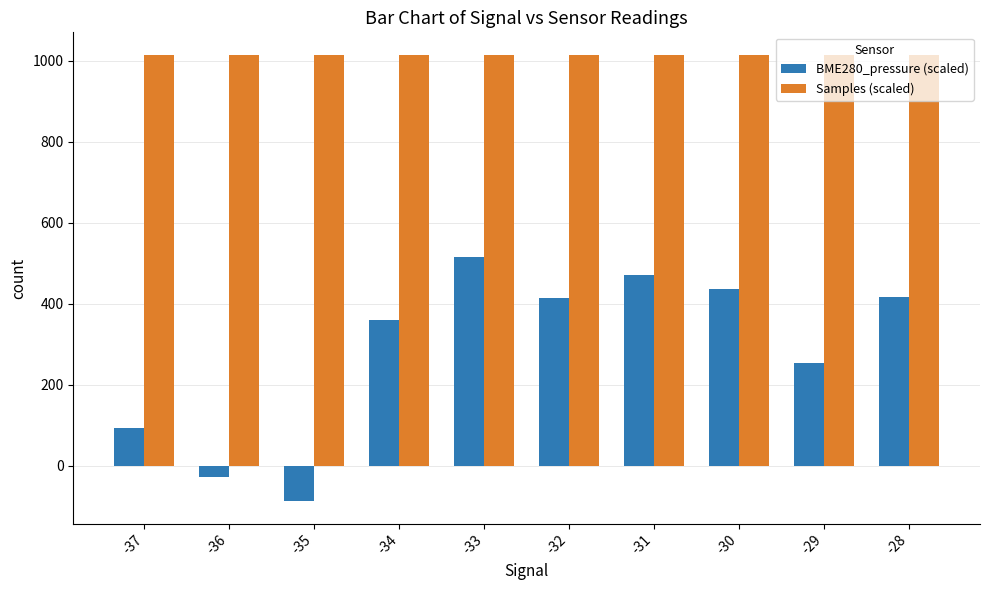

The value of BME280_pressure (scaled) at -31 is 471.3. True or false?

True